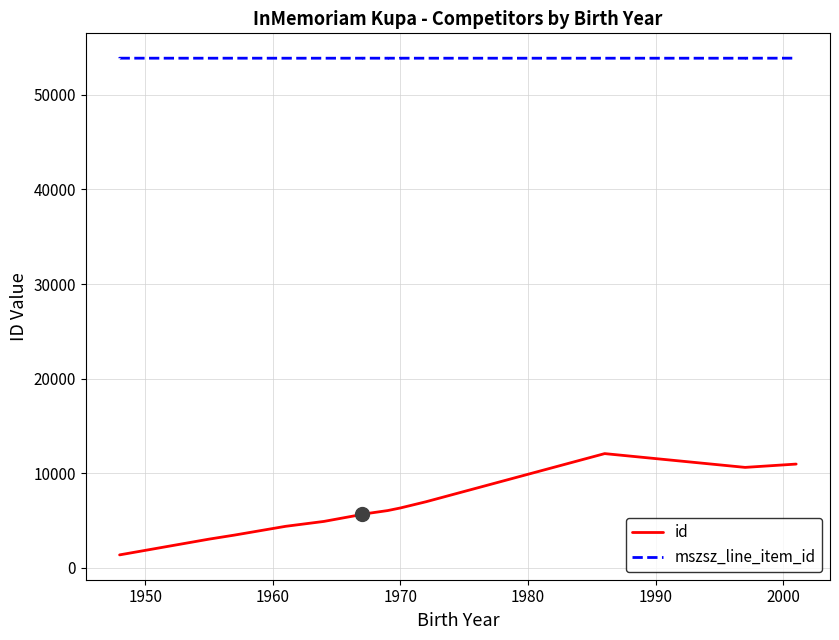

True or false: mszsz_line_item_id and id intersect in this chart.

False